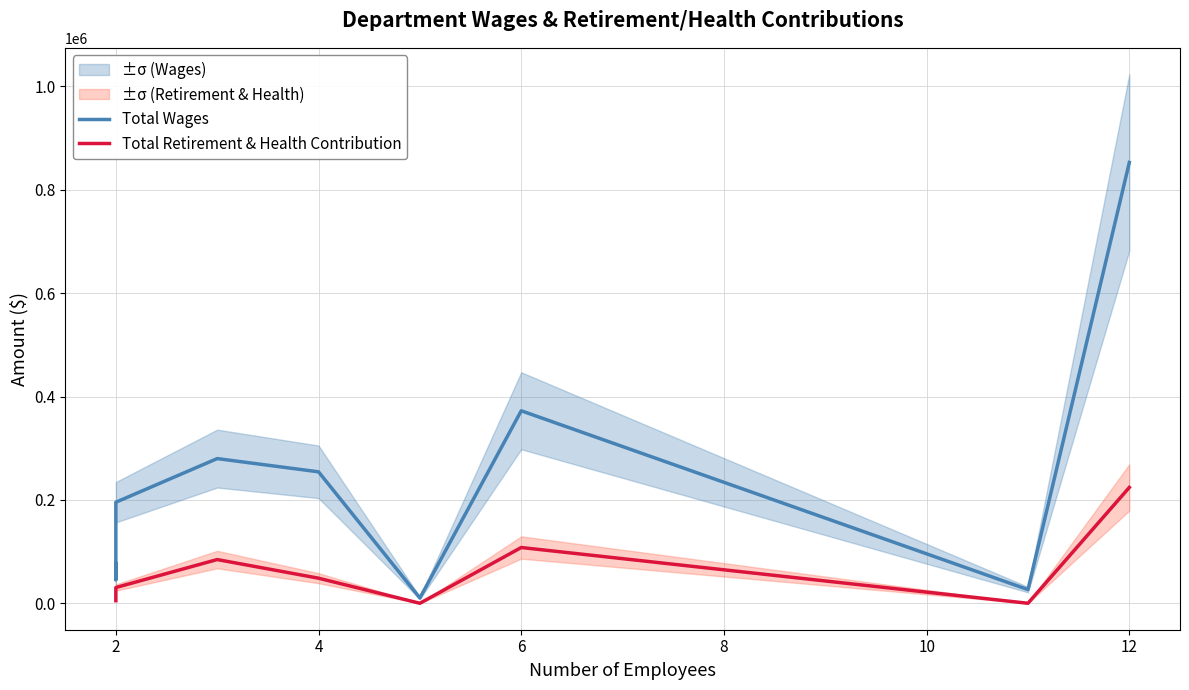

True or false: Total Retirement & Health Contribution and Total Wages intersect in this chart.

False